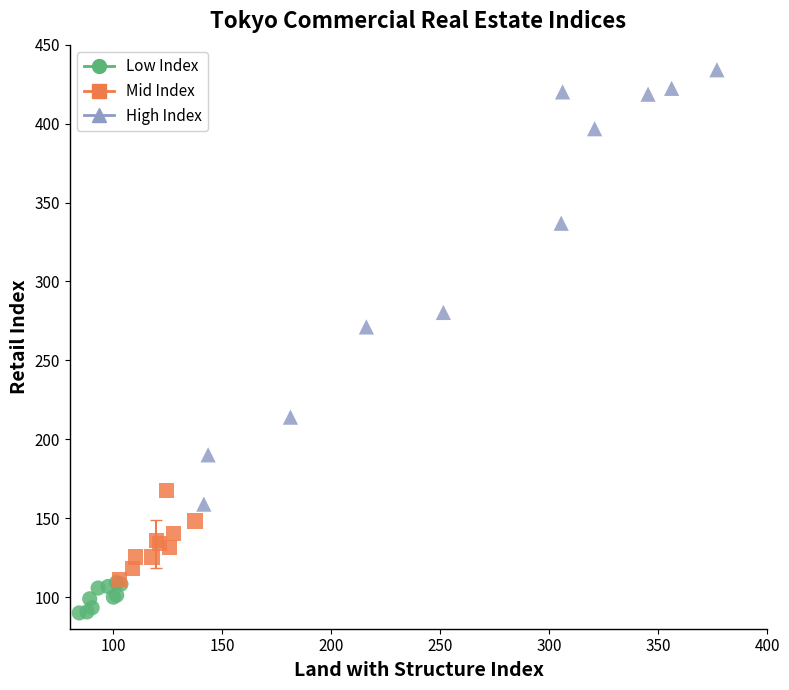

Which series reaches the maximum Y coordinate?

High Index